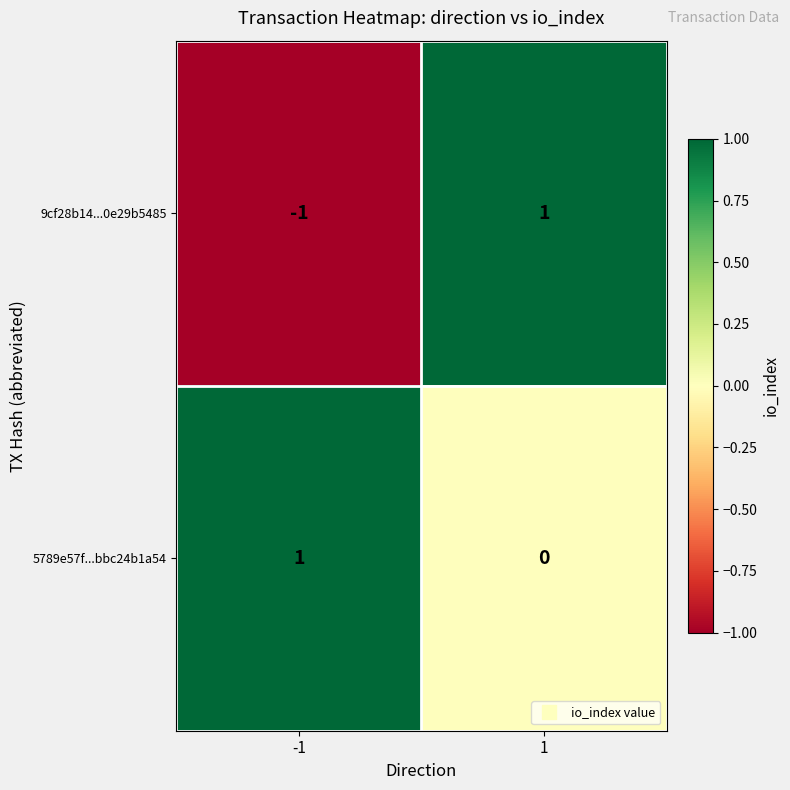

Which series changed the most between -1 and 1?

9cf28b14...0e29b5485